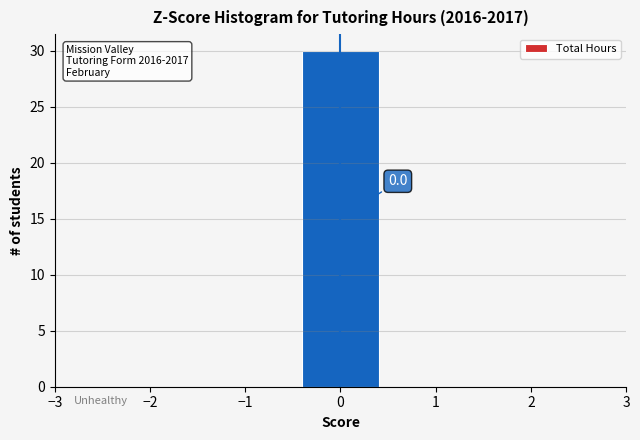

Over which range of the x-axis is the bar tallest?

-0.5 to 0.5